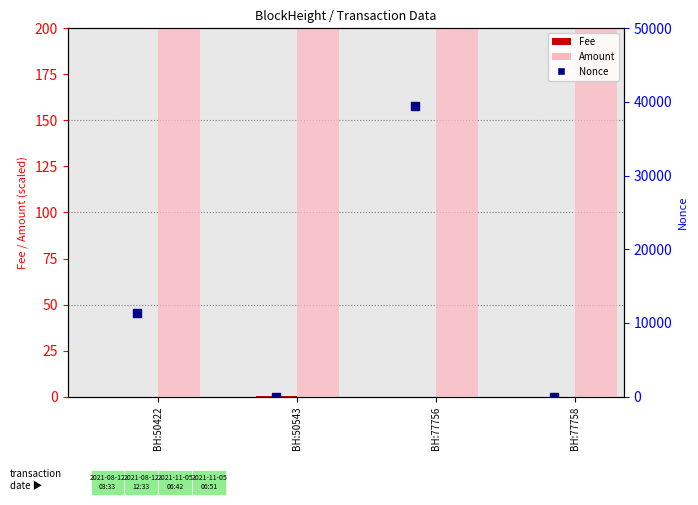

Is the value of Nonce at BH:77758 greater than the value of Fee at BH:77756?

Yes